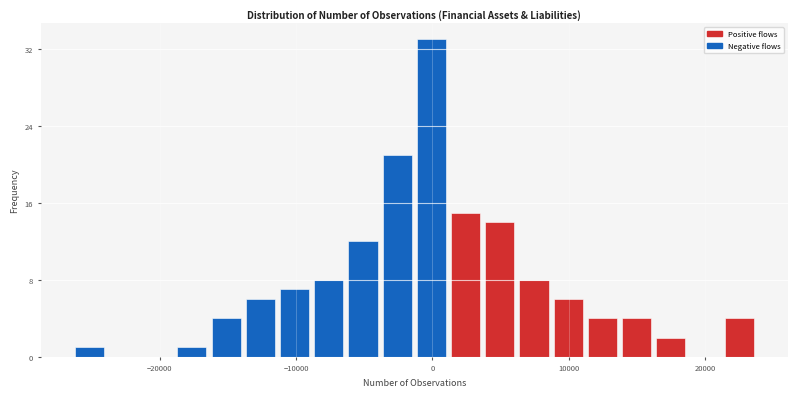

Around what value on the x-axis is the tallest bar? Give the approximate position of its centre, as read against the axis.

0